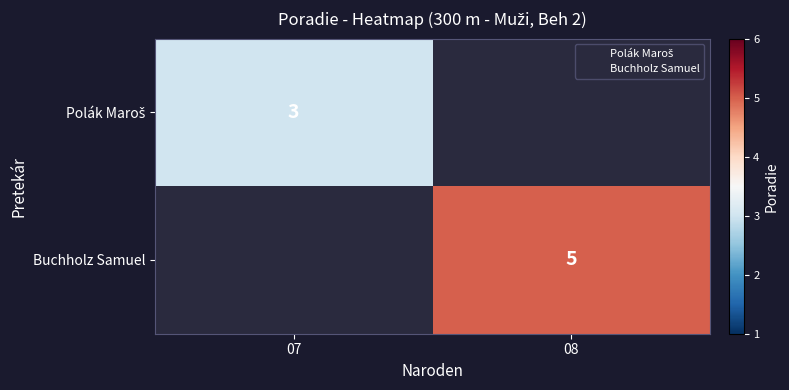

How many series are shown in this chart?

2